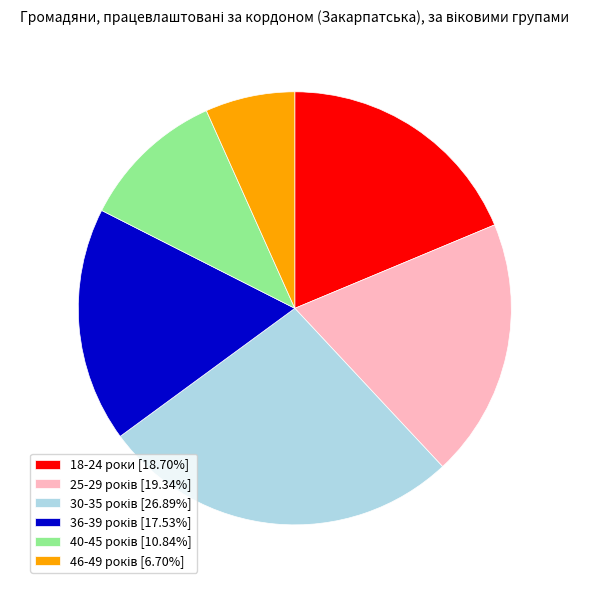

Does 18-24 роки [18.70%] represent more than half of the total?

No